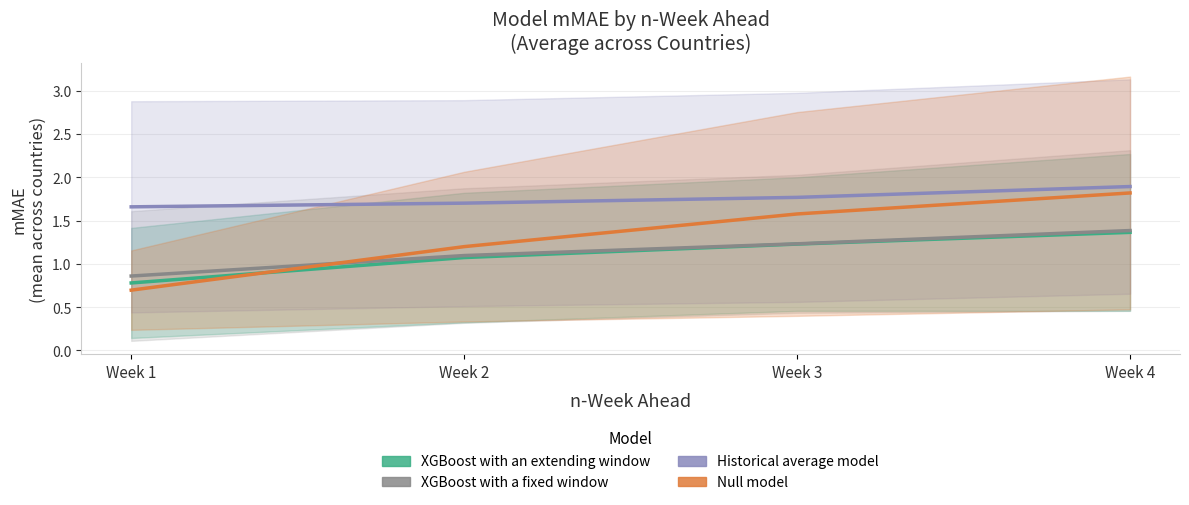

Which series has the widest spread of values?

Null model